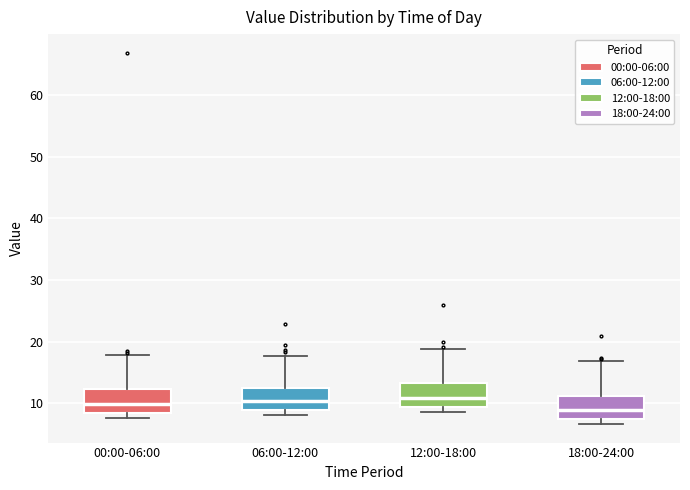

Where is the upper edge of the box for 00:00-06:00 on the y-axis? The values are not printed on the chart, so give them approximately, as read against the axis.

12